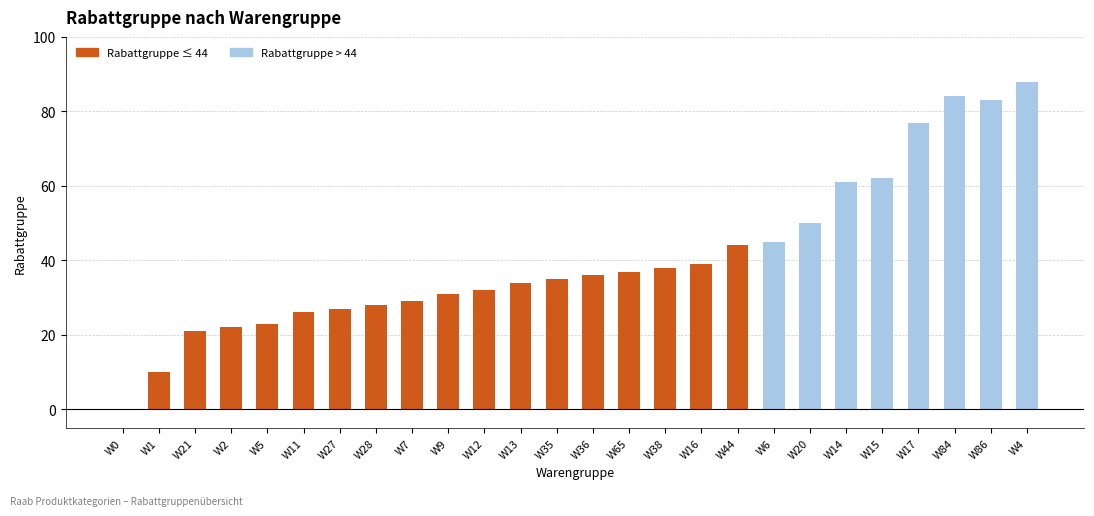

Does the chart contain stacked bars?

No